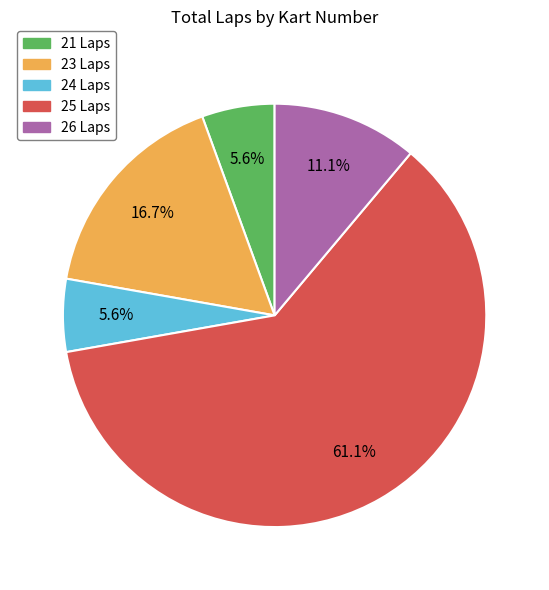

Between 24 Laps and 23 Laps, which is larger?

23 Laps